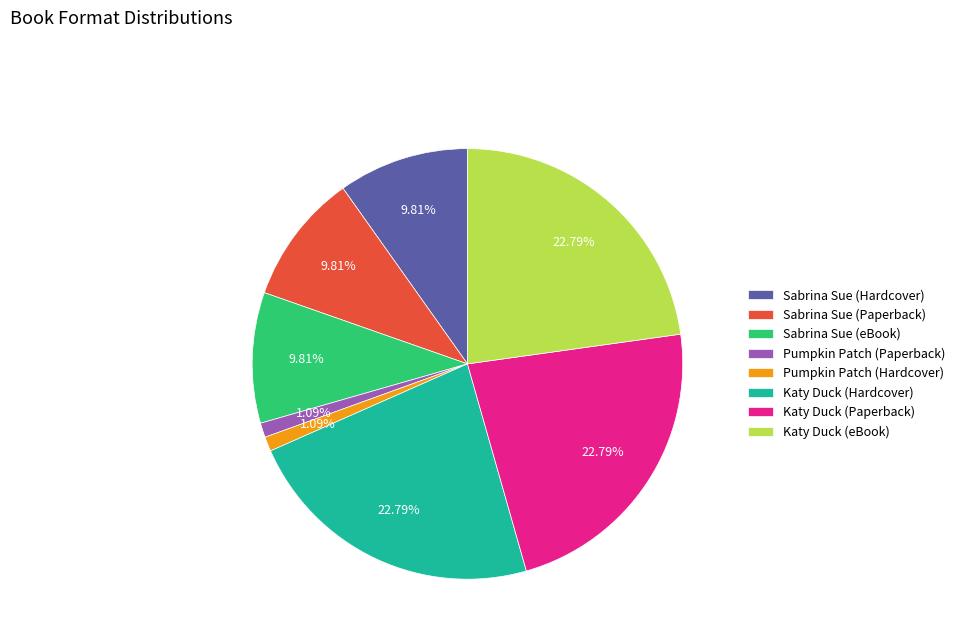

What is the ratio of the value at Sabrina Sue (eBook) to the value at Katy Duck (Paperback)?

0.4